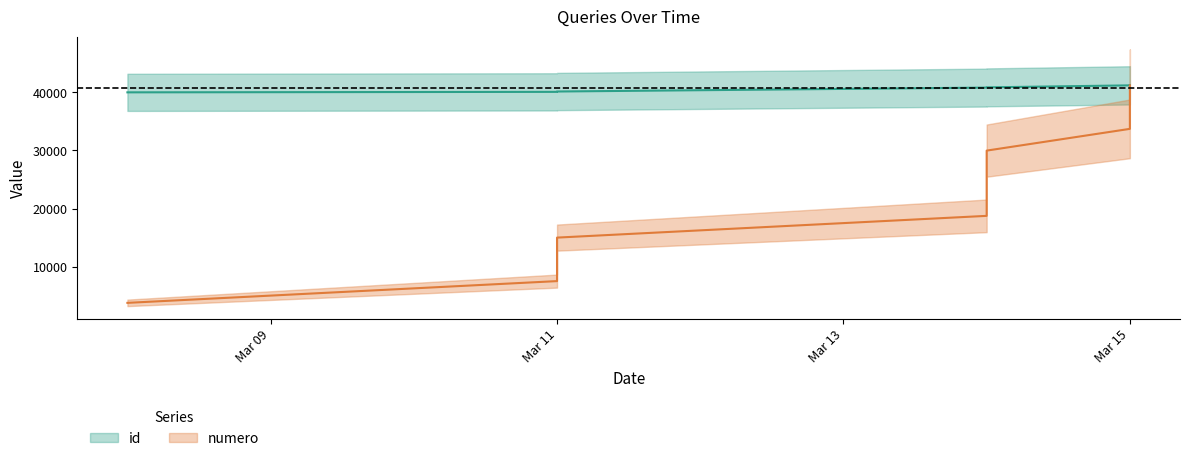

Between 2019-03-08 and 2019-03-14, which series saw the biggest shift?

numero